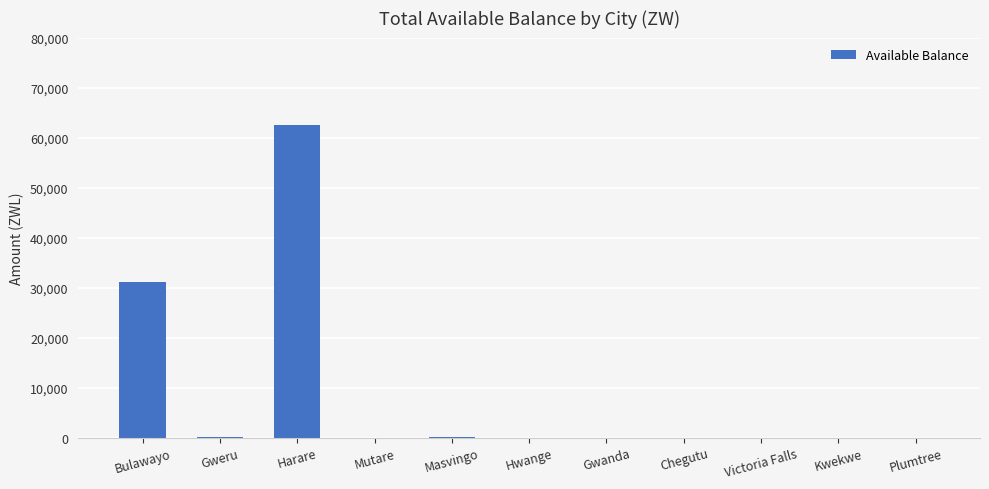

True or false: the data shows -25196.6 at Gwanda.

False